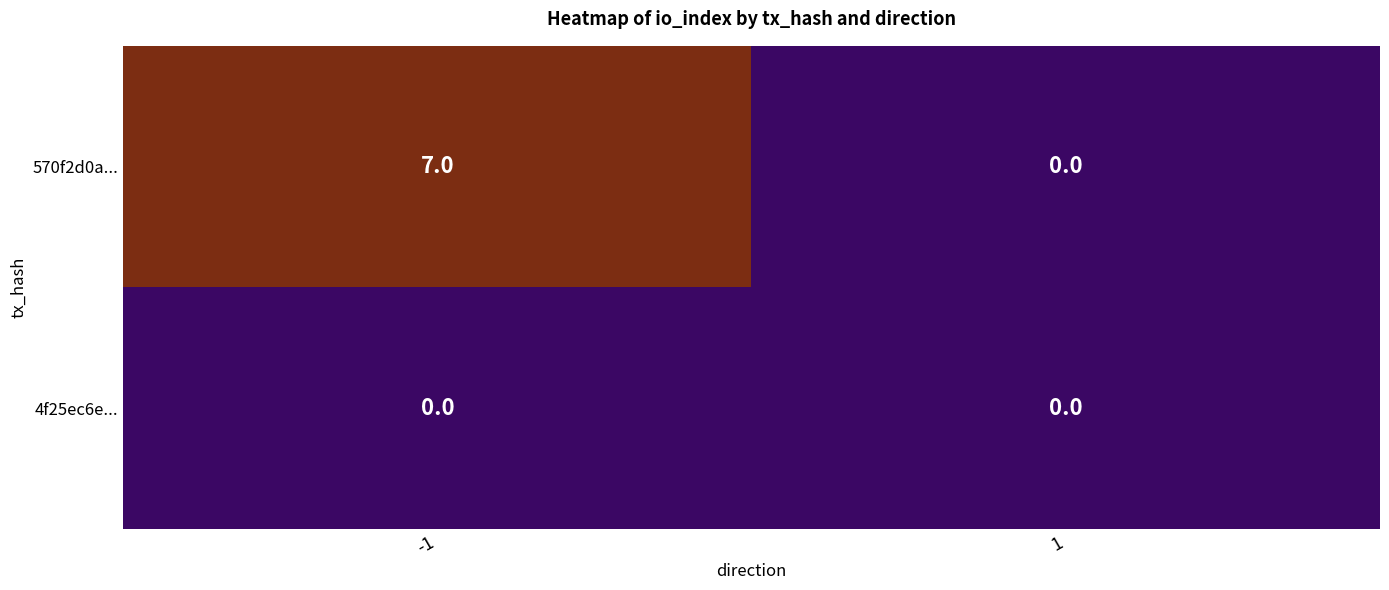

Reading left to right, transcribe all the data shown in this chart.

570f2d0a...: 7	0
4f25ec6e...: 0	0